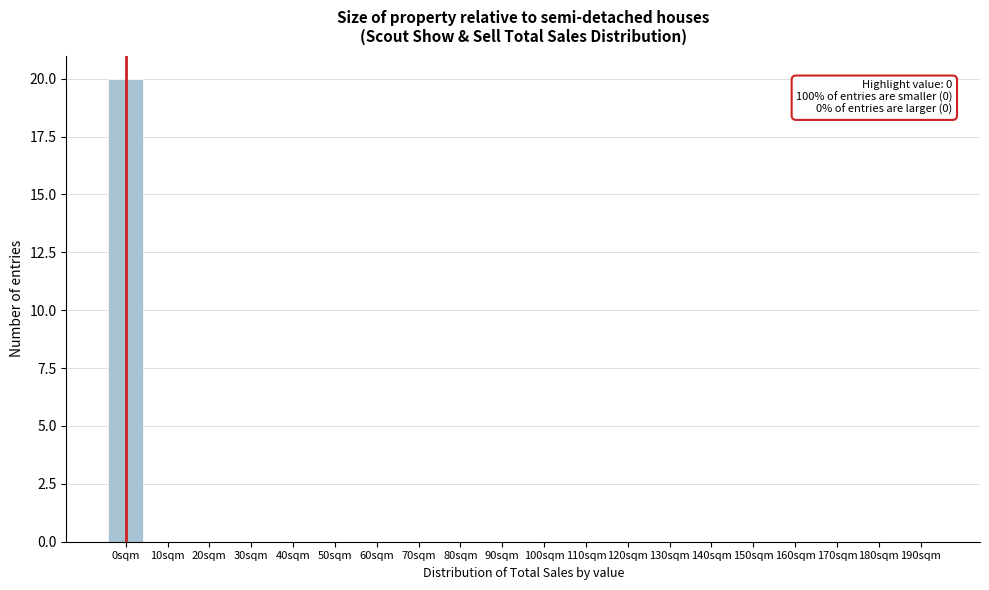

Reading left to right, transcribe all the data shown in this chart.

0sqm=20	10sqm=0	20sqm=0	30sqm=0	40sqm=0	50sqm=0	60sqm=0	70sqm=0	80sqm=0	90sqm=0	100sqm=0	110sqm=0	120sqm=0	130sqm=0	140sqm=0	150sqm=0	160sqm=0	170sqm=0	180sqm=0	190sqm=0